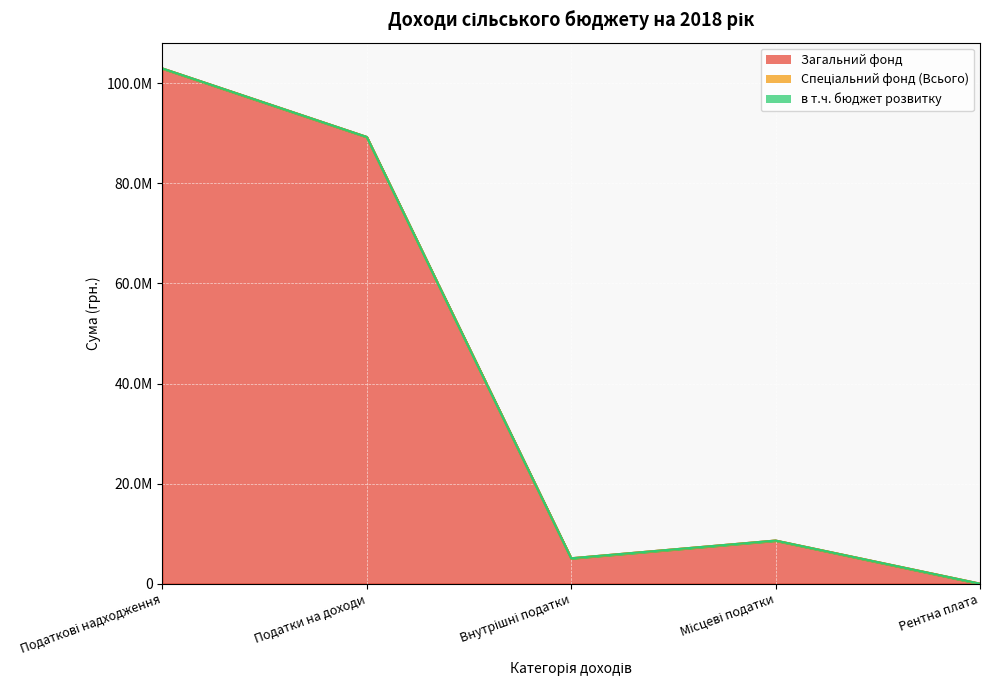

Rank the categories by Загальний фонд value from highest to lowest.

Податкові надходження, Податки на доходи, Місцеві податки, Внутрішні податки, Рентна плата